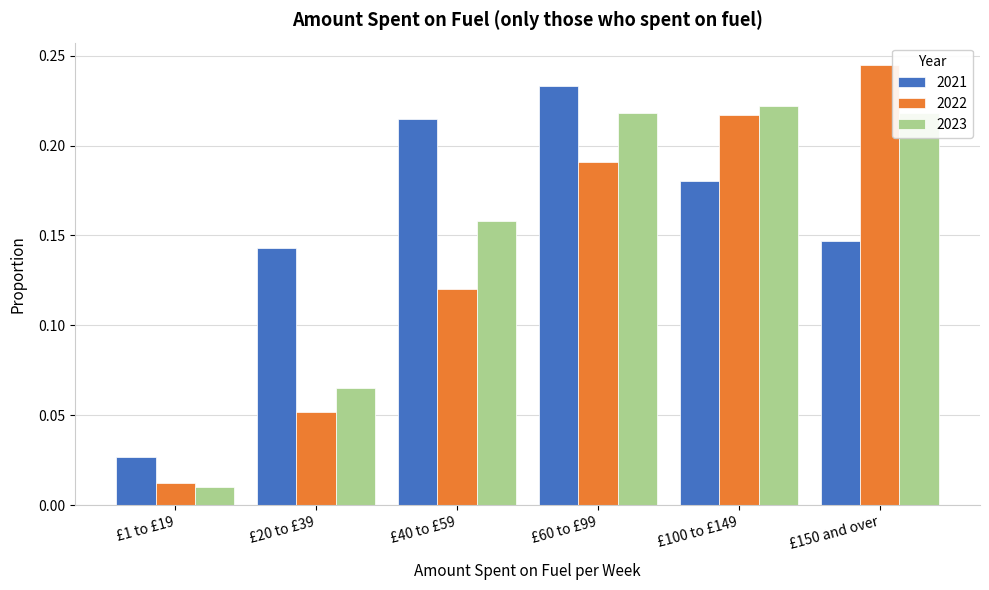

At which label does 2021 reach its minimum?

£1 to £19